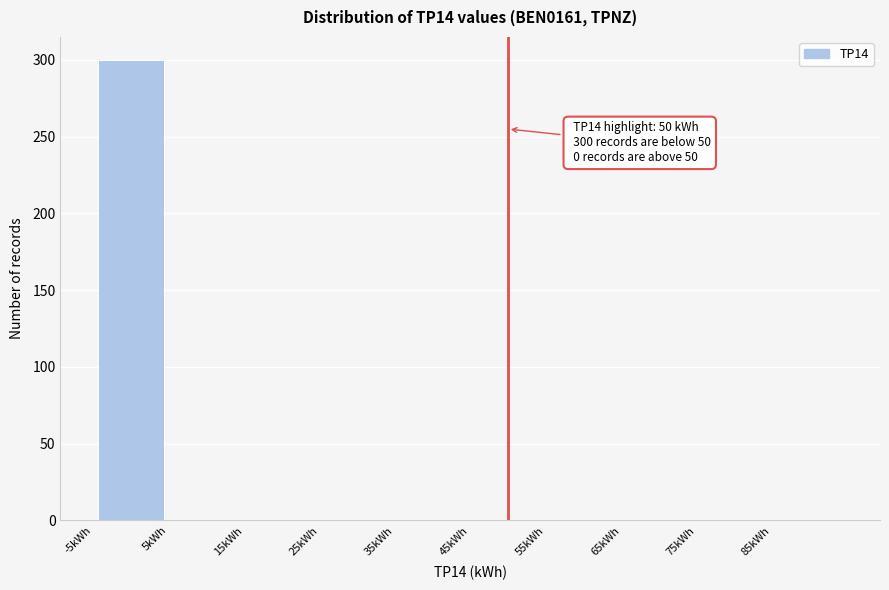

Which range on the x-axis has the tallest bar?

-5 to 5